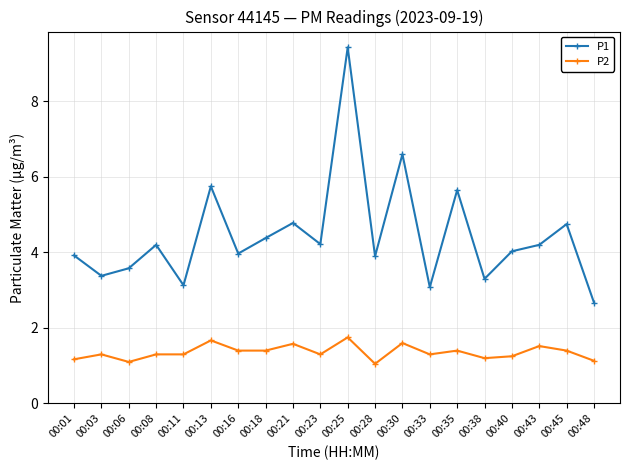

What is the value of the P1 point at the 15th from the left?

5.7